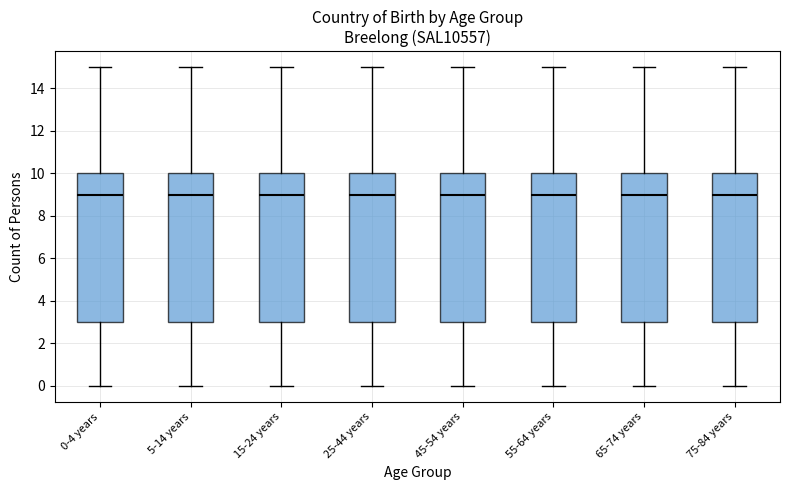

Reading left to right, read every box against the y-axis: the position of its median line, the range the box covers, and the ends of its whiskers. The values are not printed on the chart, so give them approximately, as read against the axis.

0-4 years: median 9, box 3 to 10, whiskers 0 to 15
5-14 years: median 9, box 3 to 10, whiskers 0 to 15
15-24 years: median 9, box 3 to 10, whiskers 0 to 15
25-44 years: median 9, box 3 to 10, whiskers 0 to 15
45-54 years: median 9, box 3 to 10, whiskers 0 to 15
55-64 years: median 9, box 3 to 10, whiskers 0 to 15
65-74 years: median 9, box 3 to 10, whiskers 0 to 15
75-84 years: median 9, box 3 to 10, whiskers 0 to 15